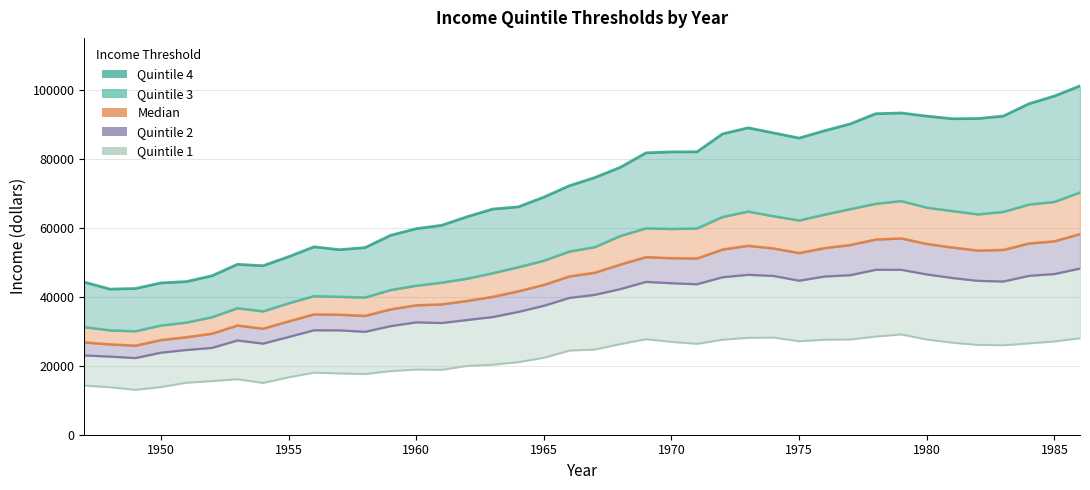

True or false: median_line and quintile3_line cross at least once.

False